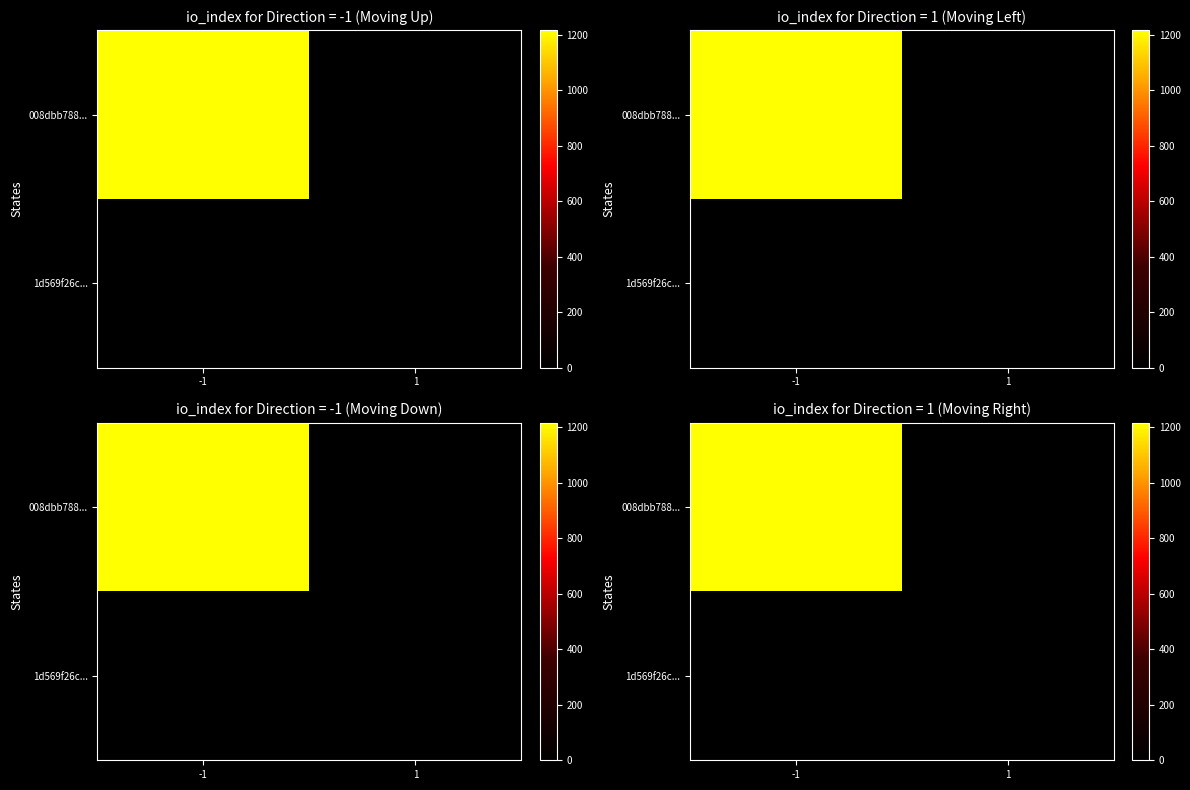

Is it true that 1d569f26c... equals 0 at 1?

True